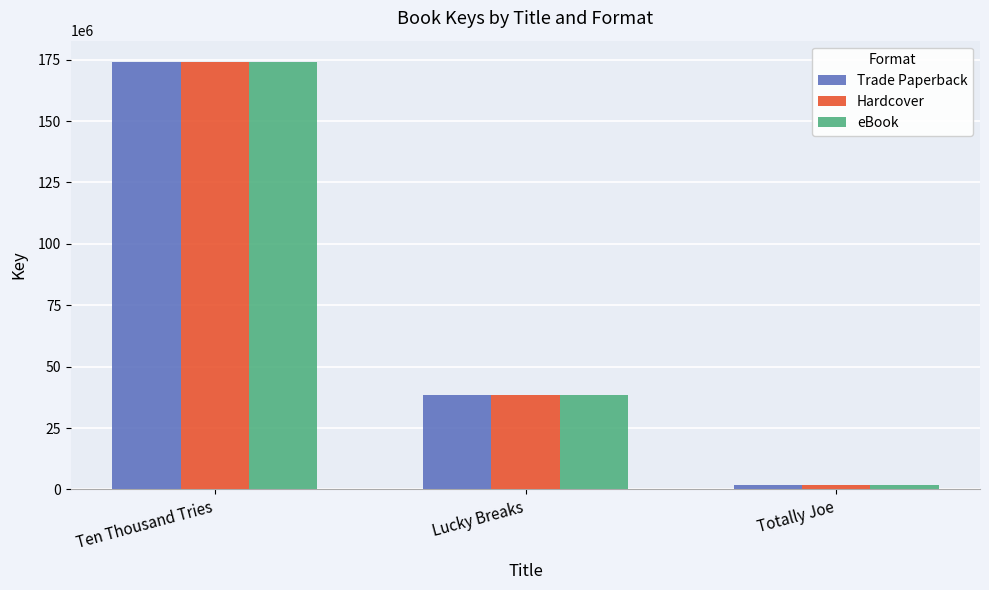

Reading left to right, transcribe all the data shown in this chart.

Trade Paperback: Ten Thousand Tries=174026030	Lucky Breaks=38603362	Totally Joe=1819390
Hardcover: Ten Thousand Tries=174026030	Lucky Breaks=38603362	Totally Joe=1819390
eBook: Ten Thousand Tries=174026030	Lucky Breaks=38603362	Totally Joe=1819390